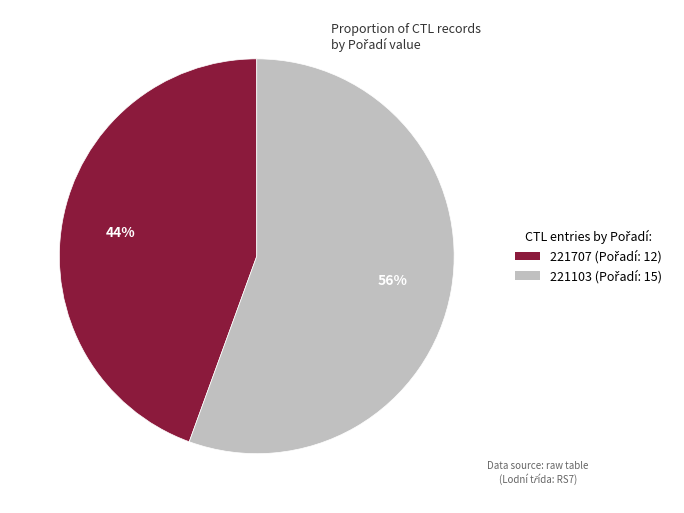

Rank the categories by value from lowest to highest.

221707, 221103